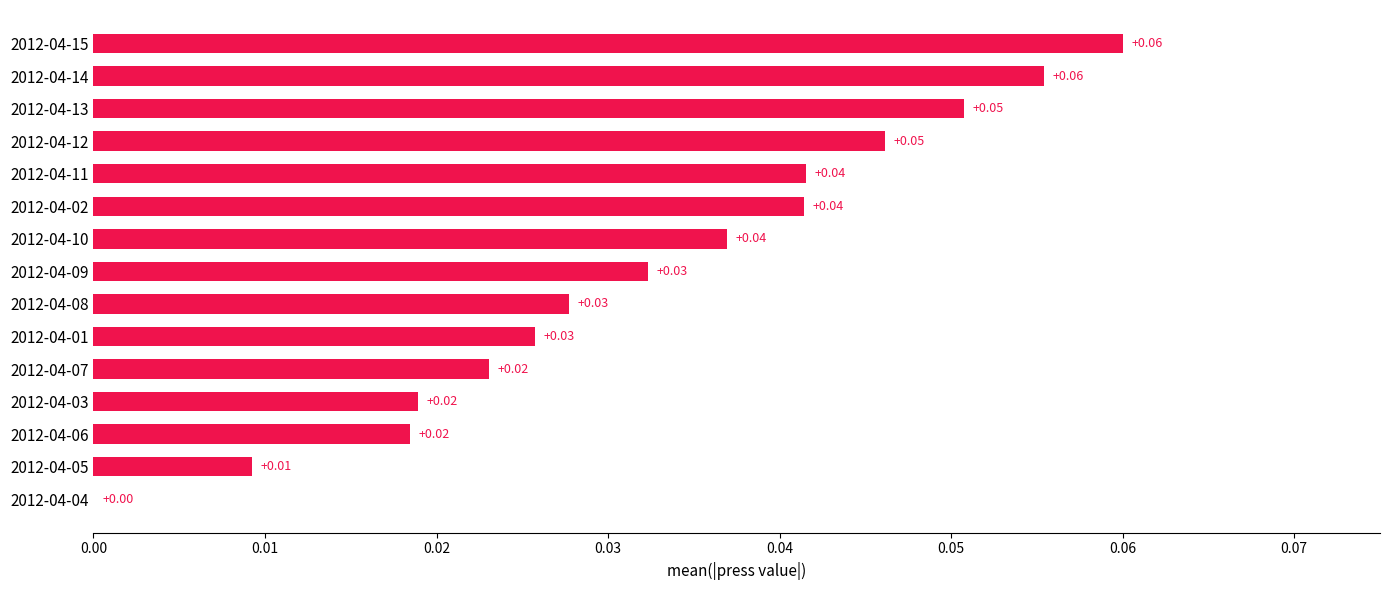

Between 2012-04-02 and 2012-04-08, which is larger?

2012-04-02